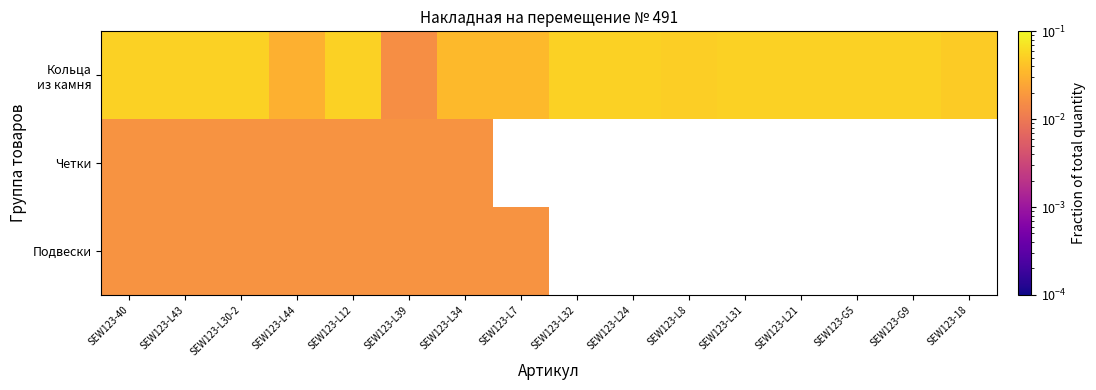

Which series has the widest spread of values?

Кольца из камня